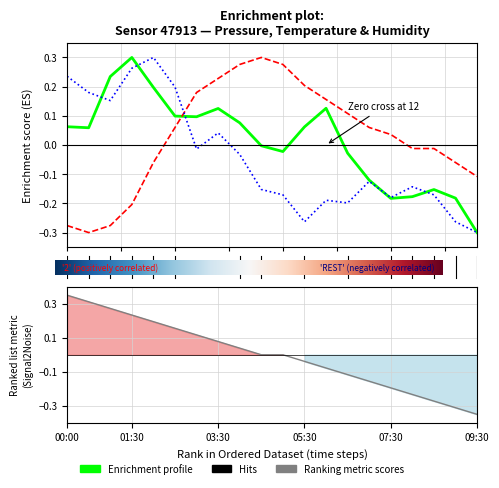

What is the minimum value for humidity?

-0.3